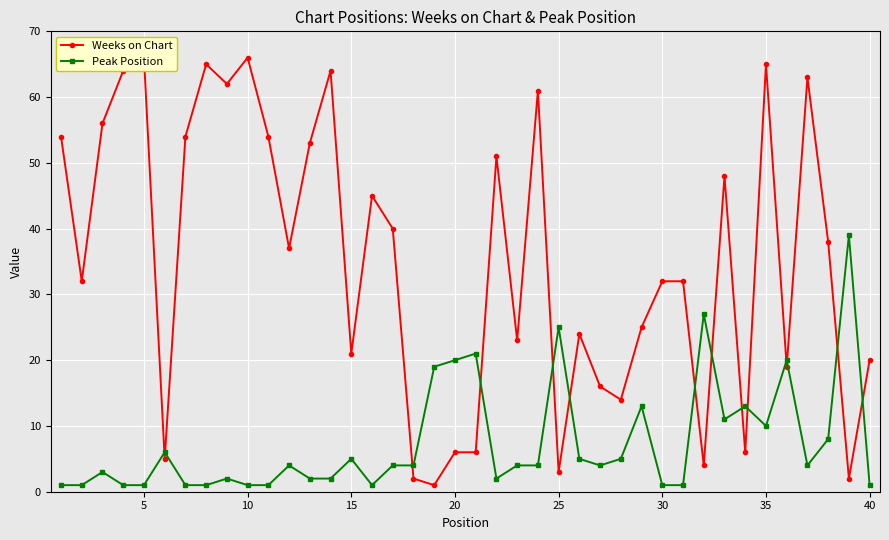

True or false: Weeks on Chart and Peak Position intersect in this chart.

True